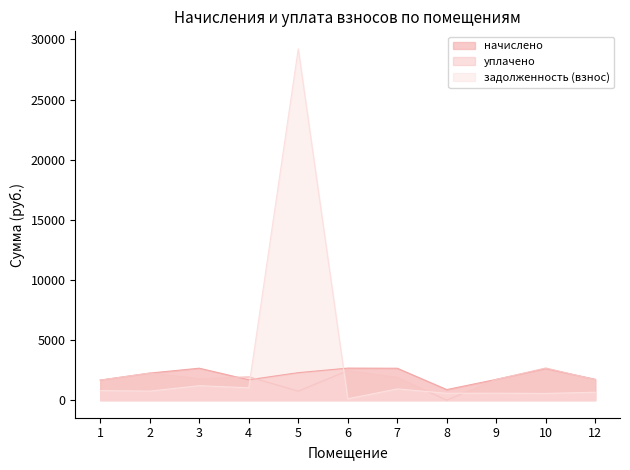

How many times do задолженность (взнос) and уплачено cross each other?

4